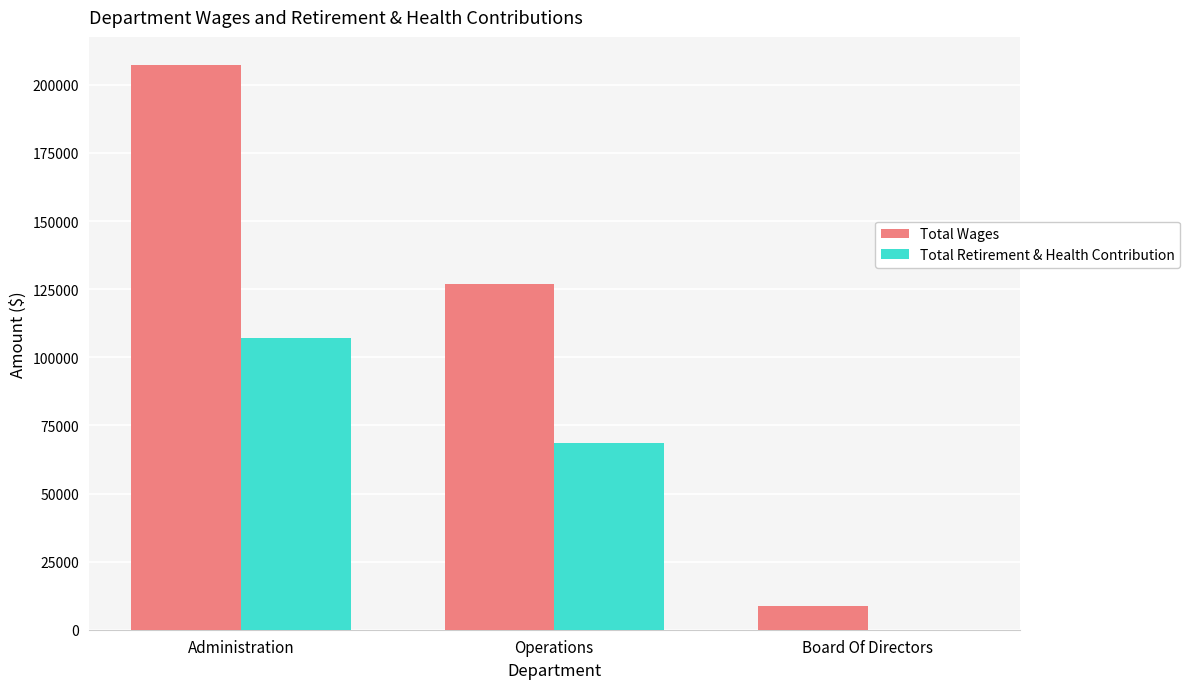

What is the total value across all series at Operations?

195270